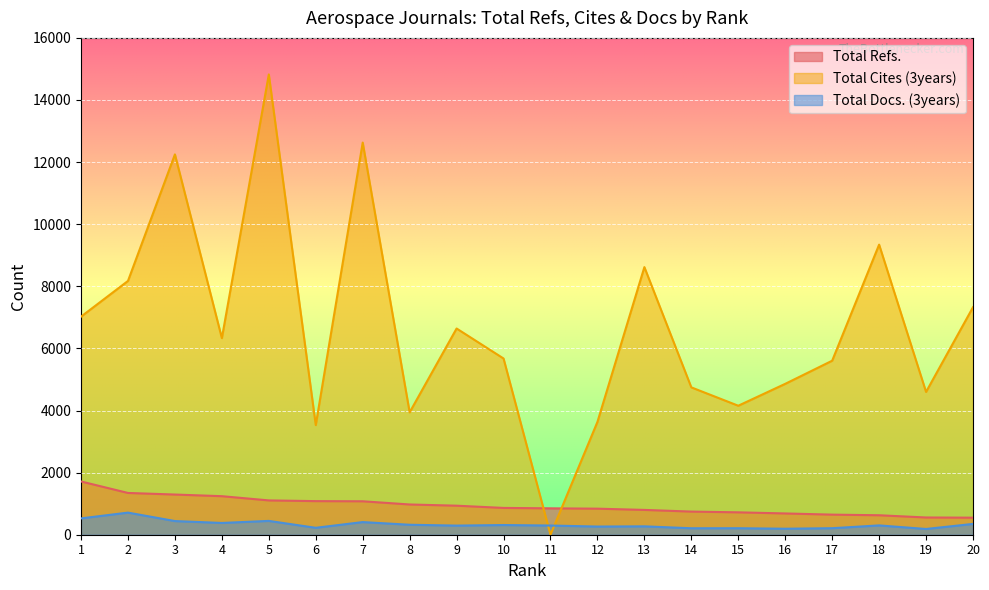

How many values in the Total Docs. (3years) series exceed 300?

9